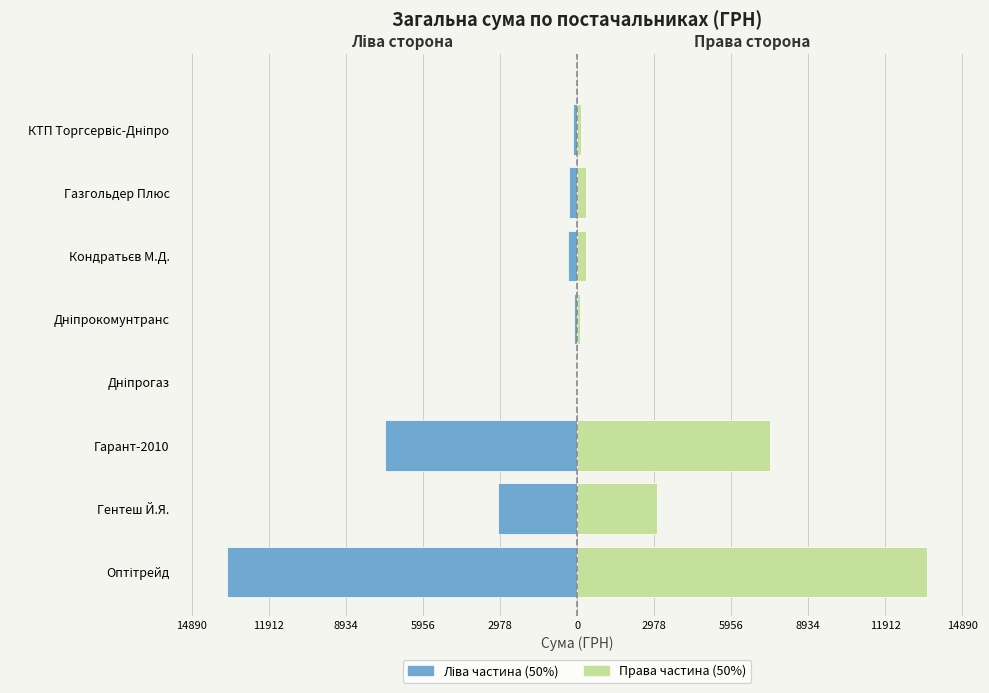

Is the value of Ліва частина (50%) at КТП Торгсервіс-Дніпро greater than the value of Права частина (50%) at Газгольдер Плюс?

No